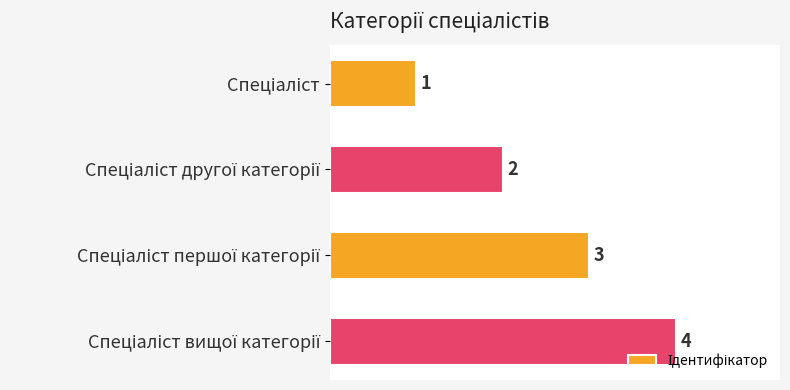

What is the greatest value displayed?

4